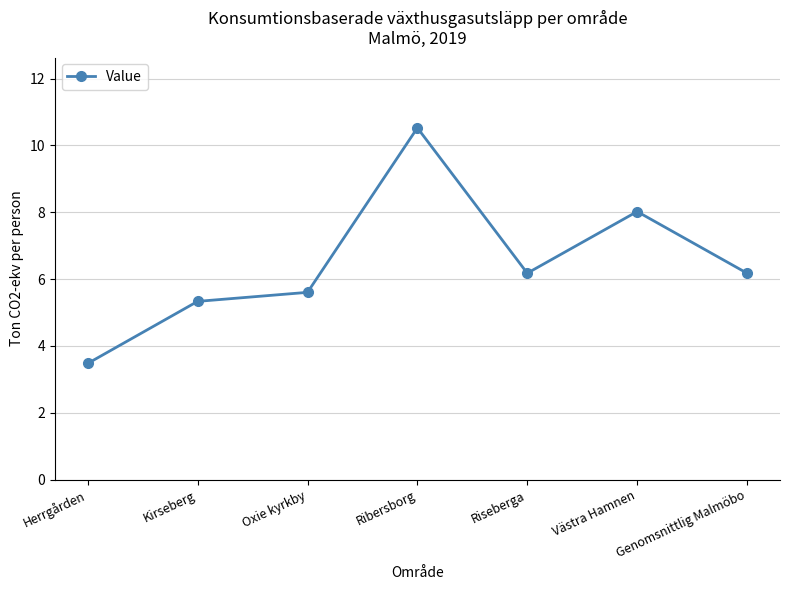

Reading left to right, list all the values displayed in this chart.

Herrgården=3.5	Kirseberg=5.3	Oxie kyrkby=5.6	Ribersborg=10.5	Riseberga=6.2	Västra Hamnen=8.0	Genomsnittlig Malmöbo=6.2